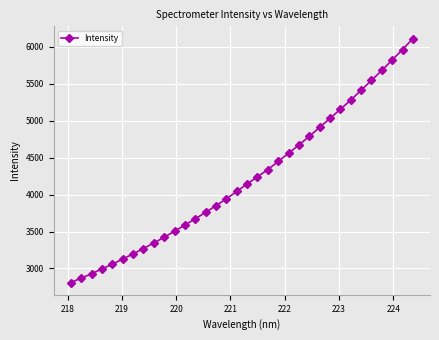

What is the maximum value shown in the chart?

6114.6